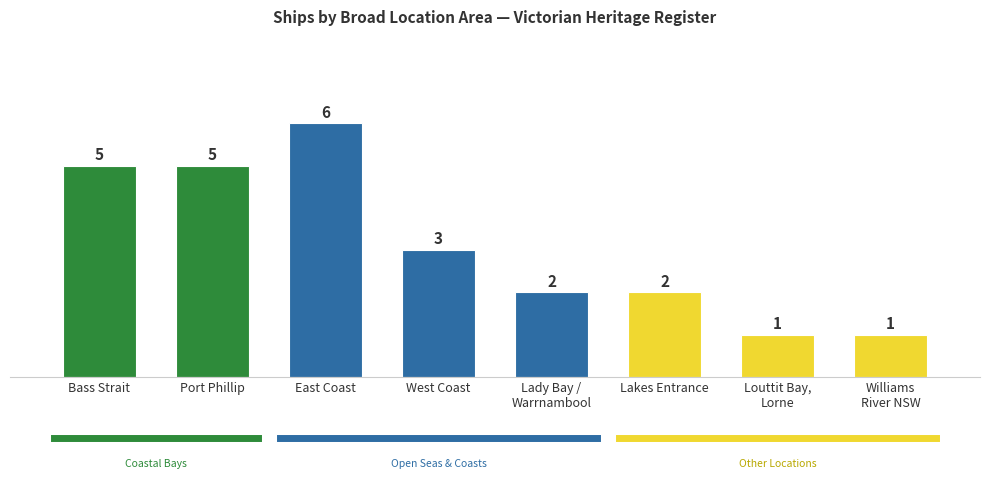

Which has a higher value, West Coast or Williams
River NSW?

West Coast